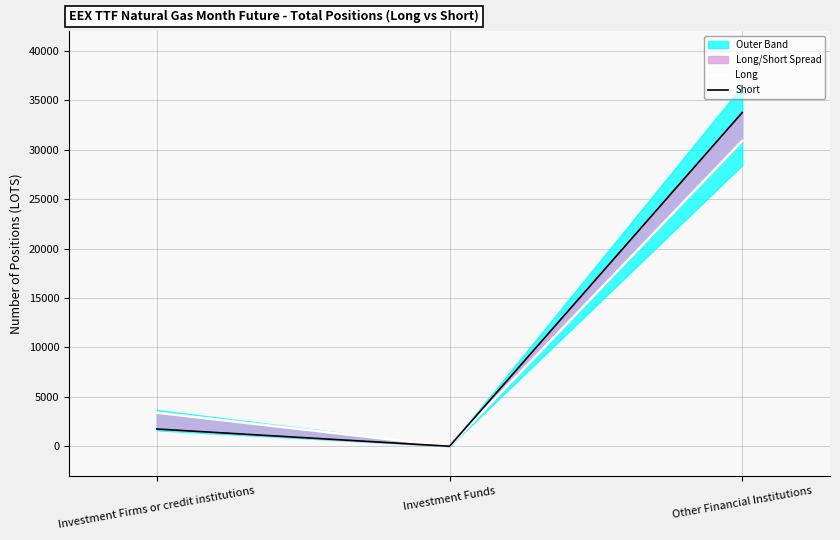

At which label does Long reach its minimum?

Investment Funds